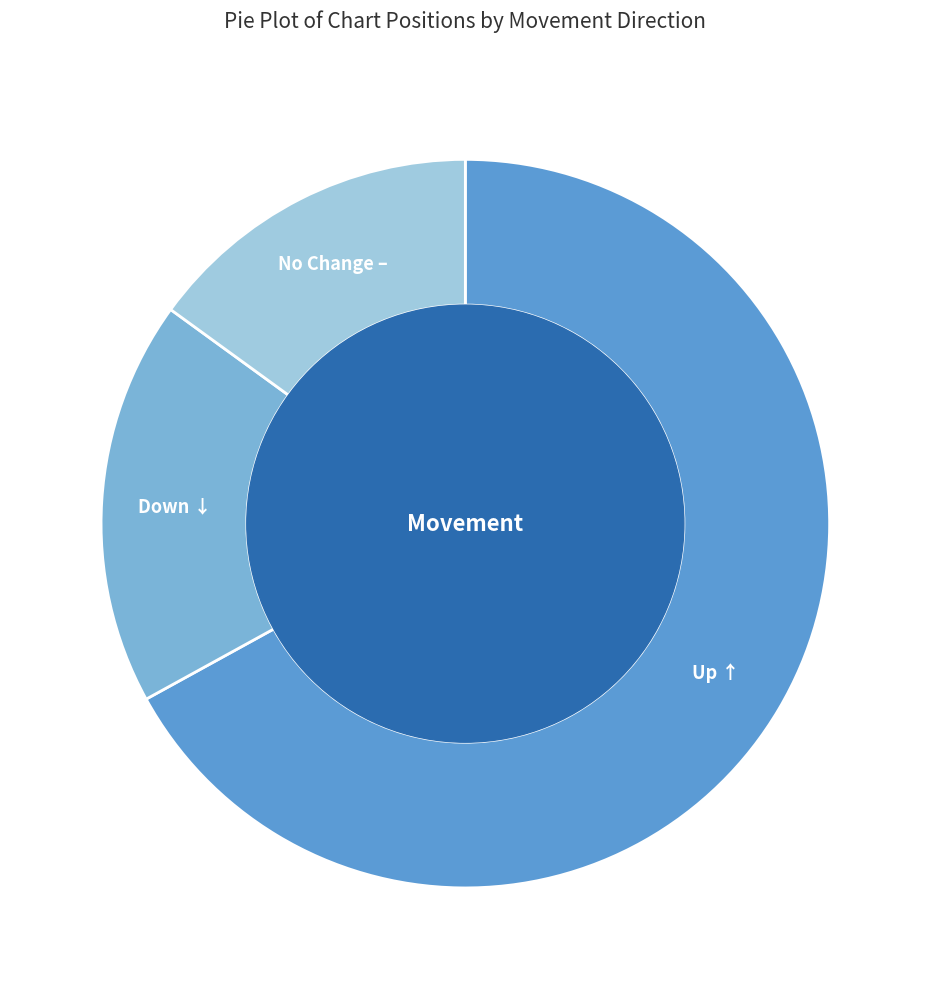

How many segments does this pie chart have?

3